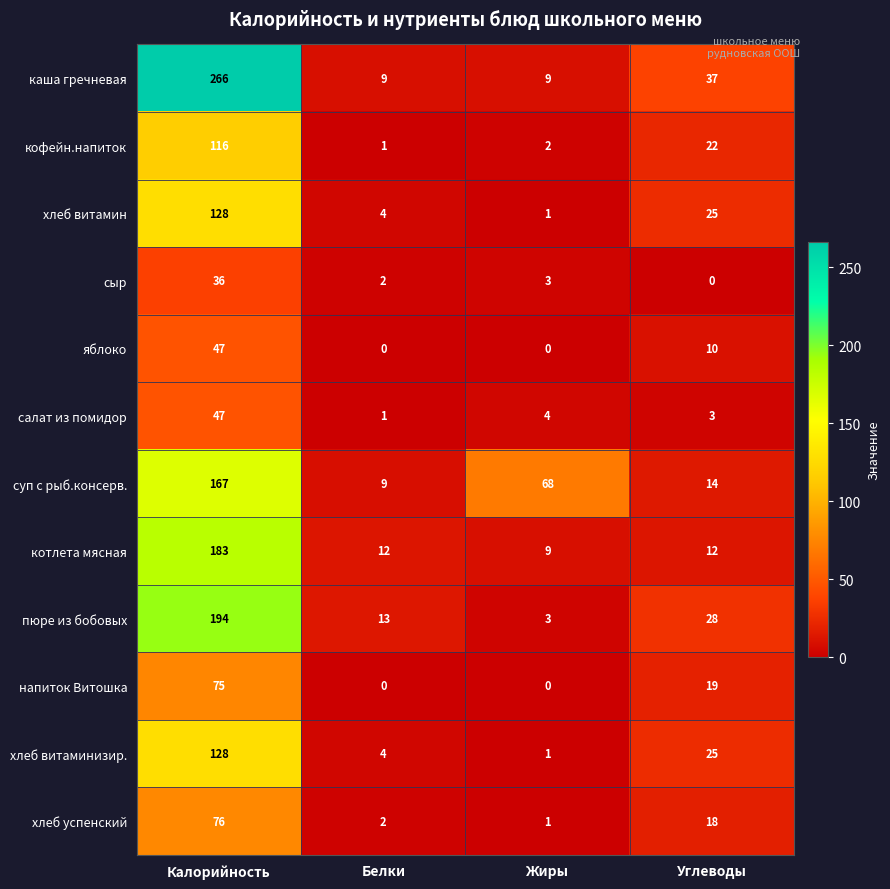

How many data points in хлеб витамин are less than 25?

2